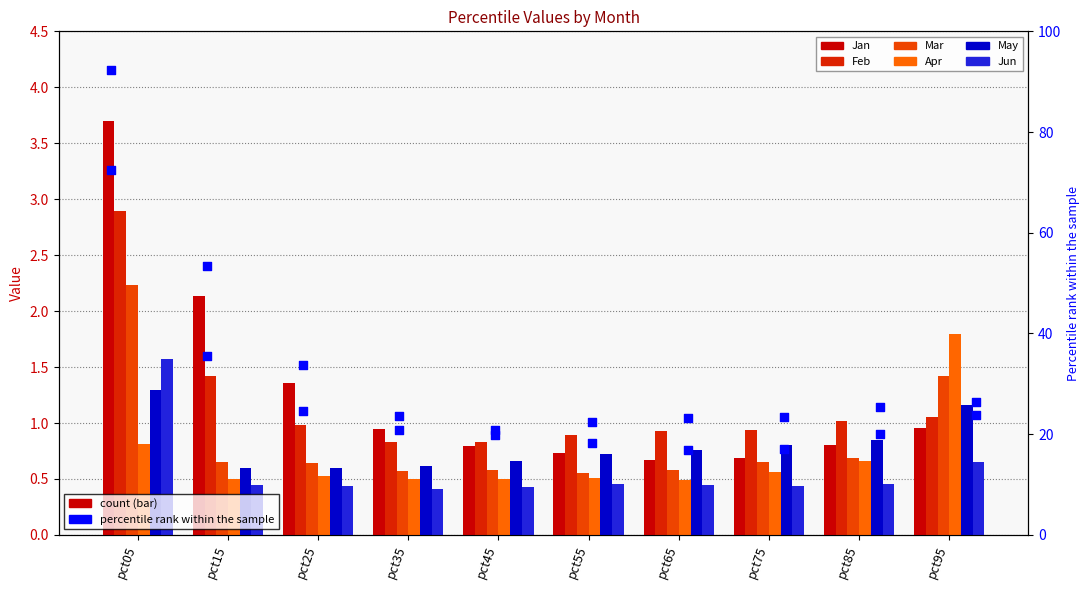

At which category is the sum across all series the highest?

pct05